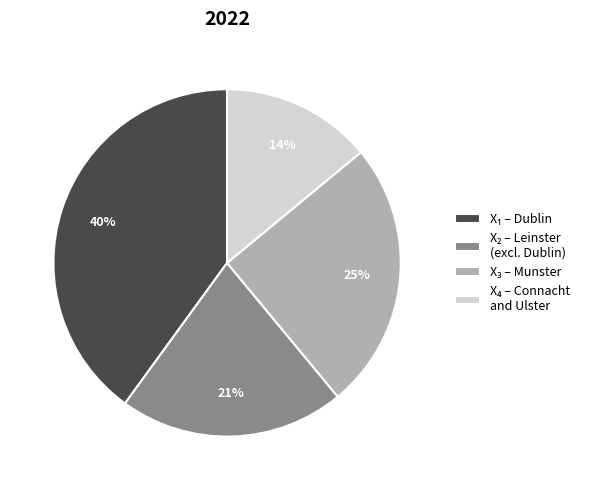

Is there any slice that represents more than half of the pie?

No